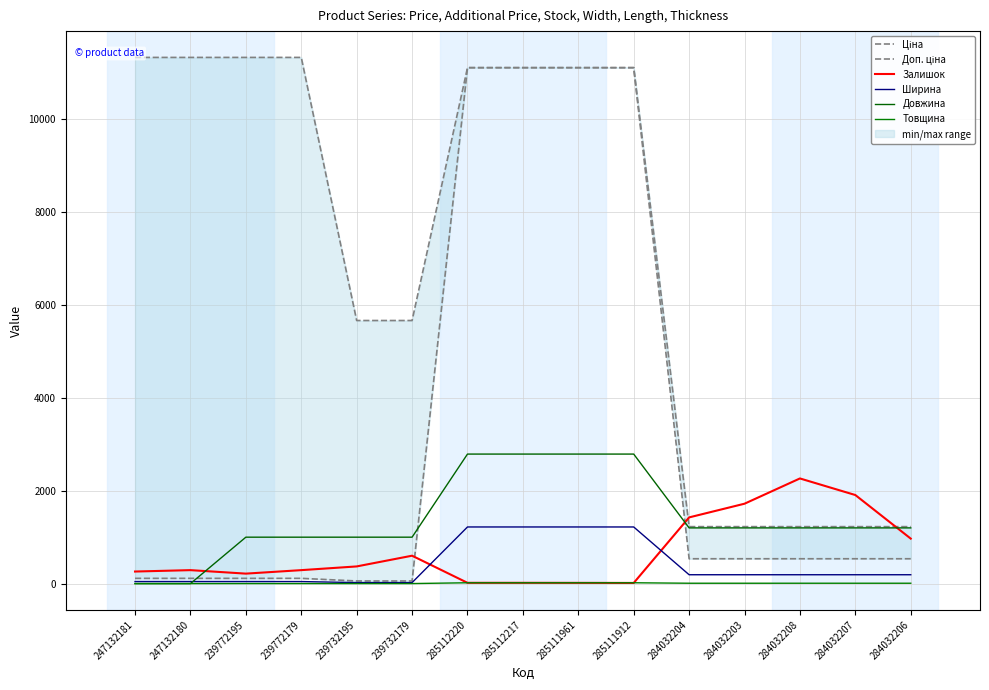

The value of Товщина at 285112217 is 18.0. True or false?

True